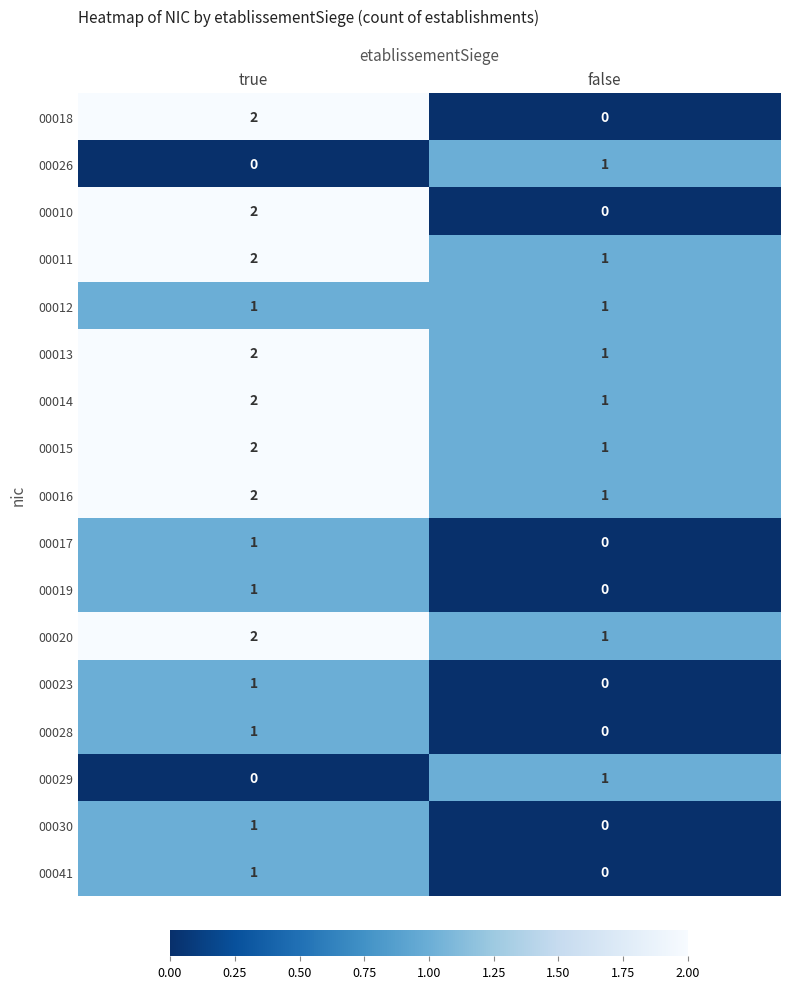

What is the sum of all 00016 values?

3